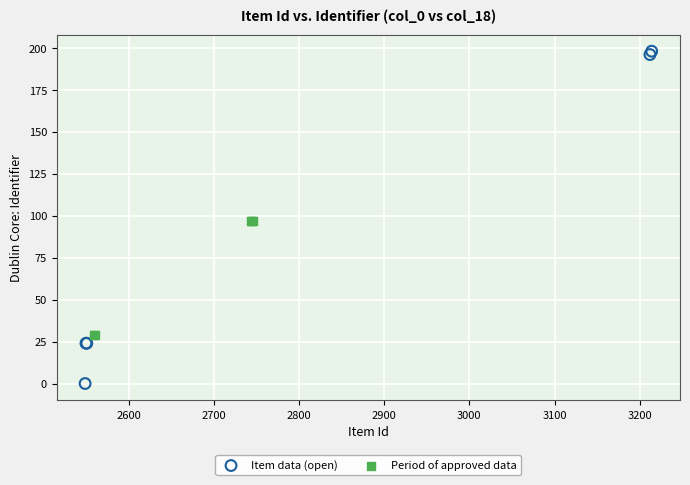

Which series contains the highest Y value?

Item data (open)